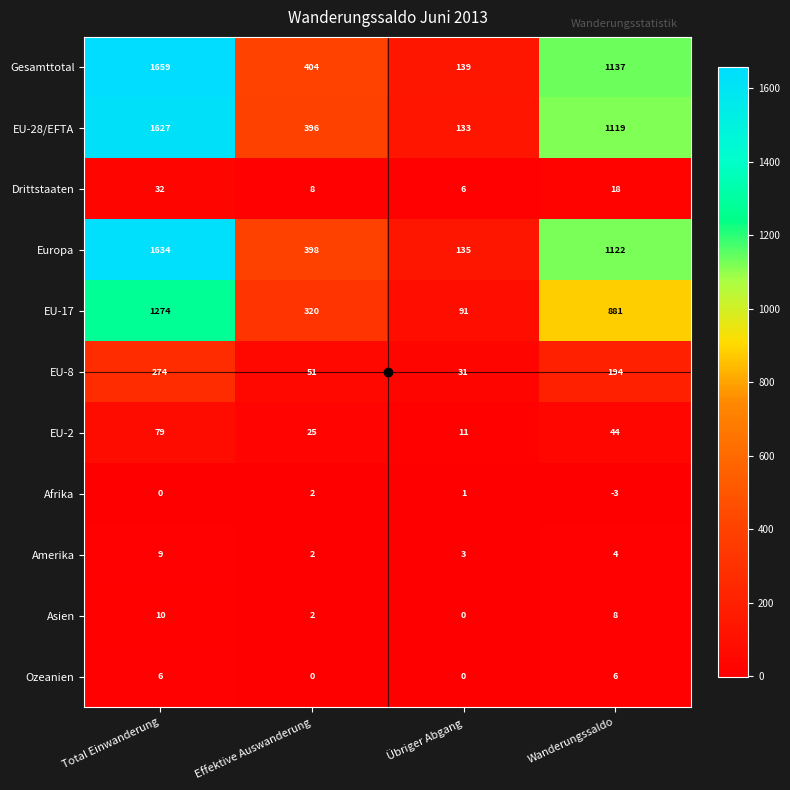

True or false: Amerika has a value of 3 at Effektive Auswanderung.

False